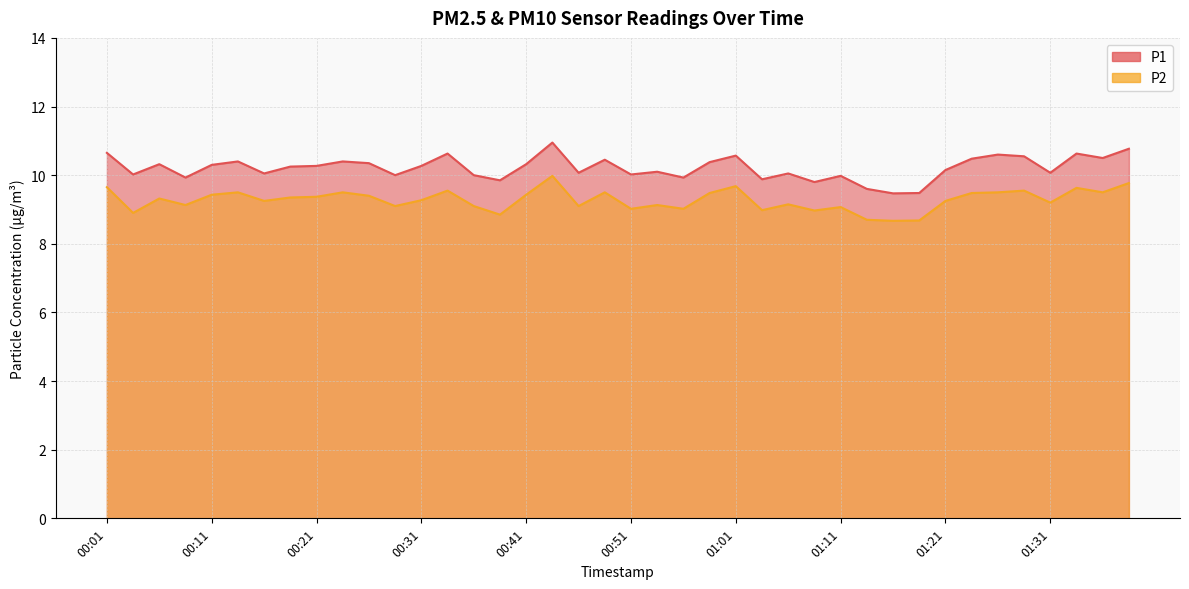

What position from the right is 00:51?

20